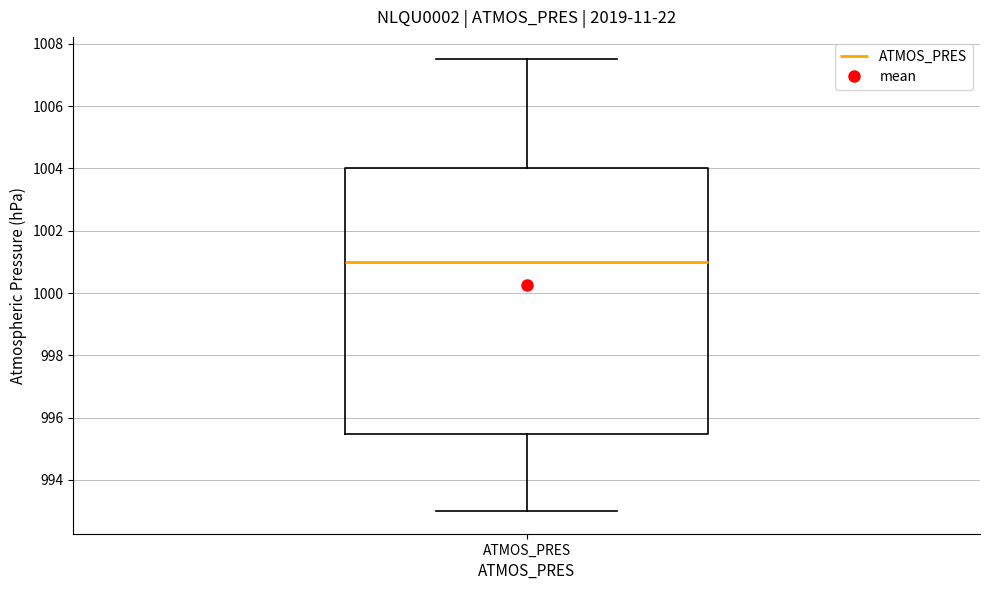

Transcribe this box plot: give where the median line is, the range the box spans, and where the two whiskers end, as read against the y-axis. The values are not printed on the chart, so give them approximately, as read against the axis.

median 1001.0, box 995.4 to 1004.0, whiskers 993.0 to 1007.6